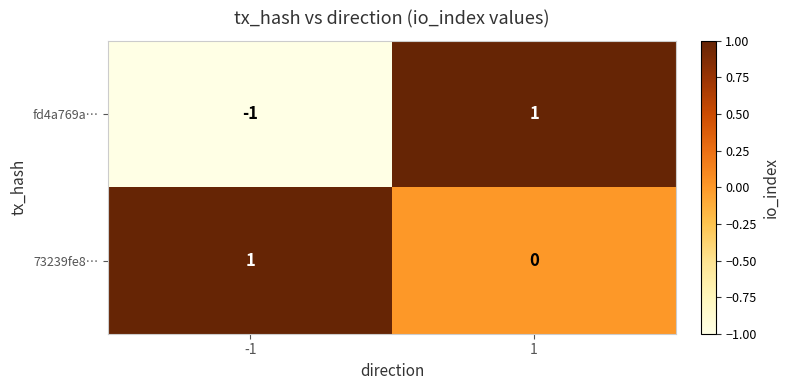

How many series are shown in this chart?

2